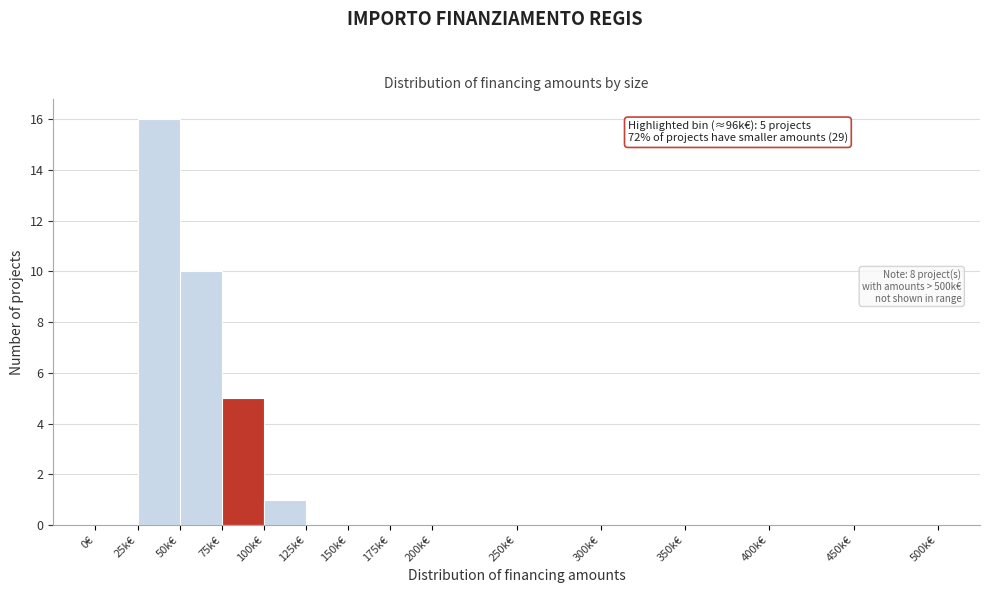

Reading right to left, transcribe all the data shown in this chart.

450k€=0	400k€=0	350k€=0	300k€=0	250k€=0	200k€=0	175k€=0	150k€=0	125k€=0	100k€=1	75k€=5	50k€=10	25k€=16	0€=0